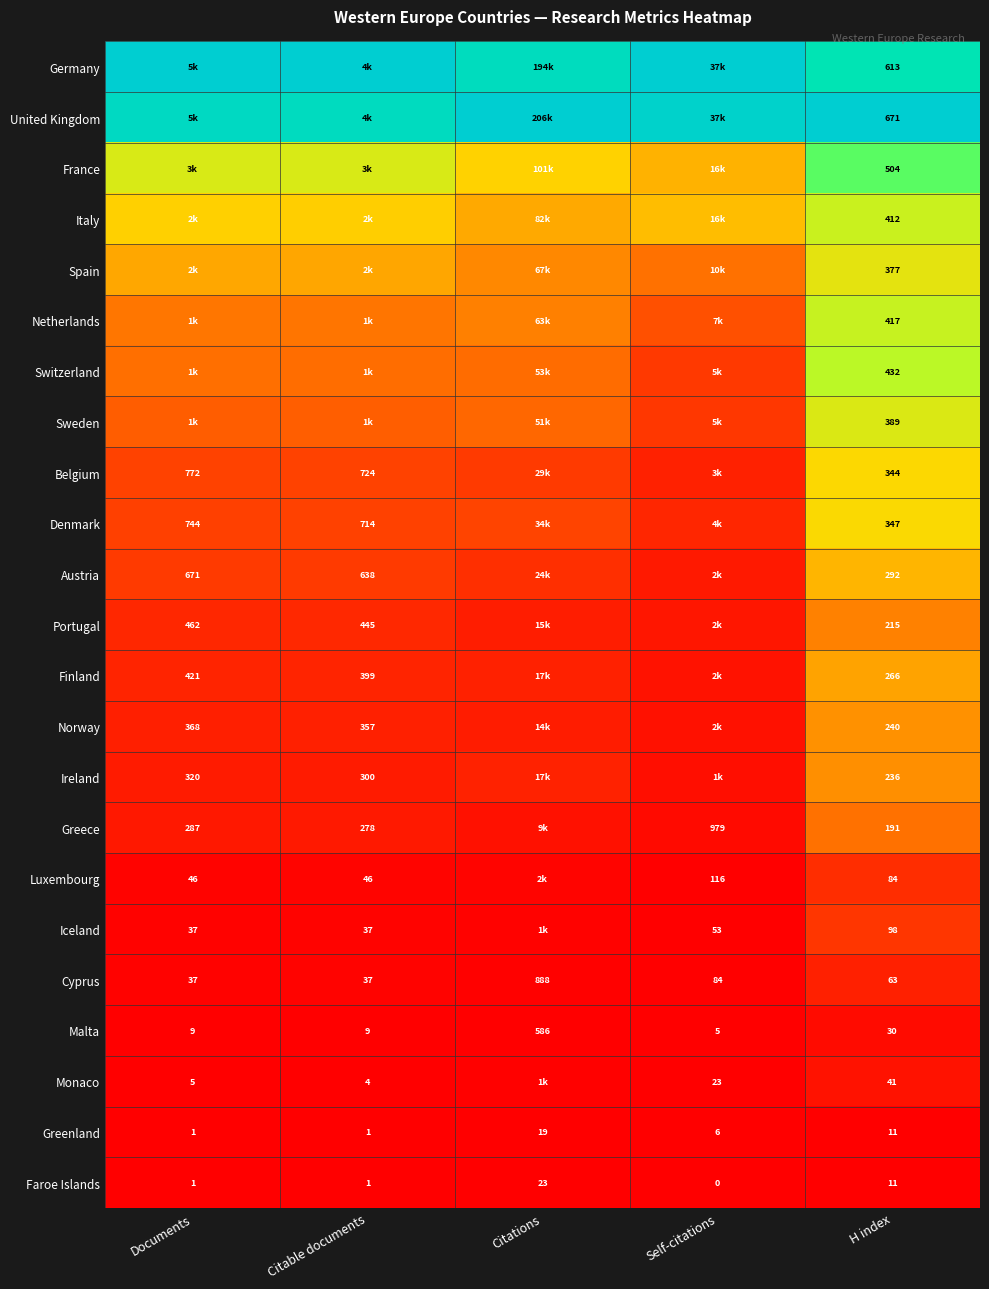

Is the value of Greece at Citable documents greater than the value of Finland at Citable documents?

No